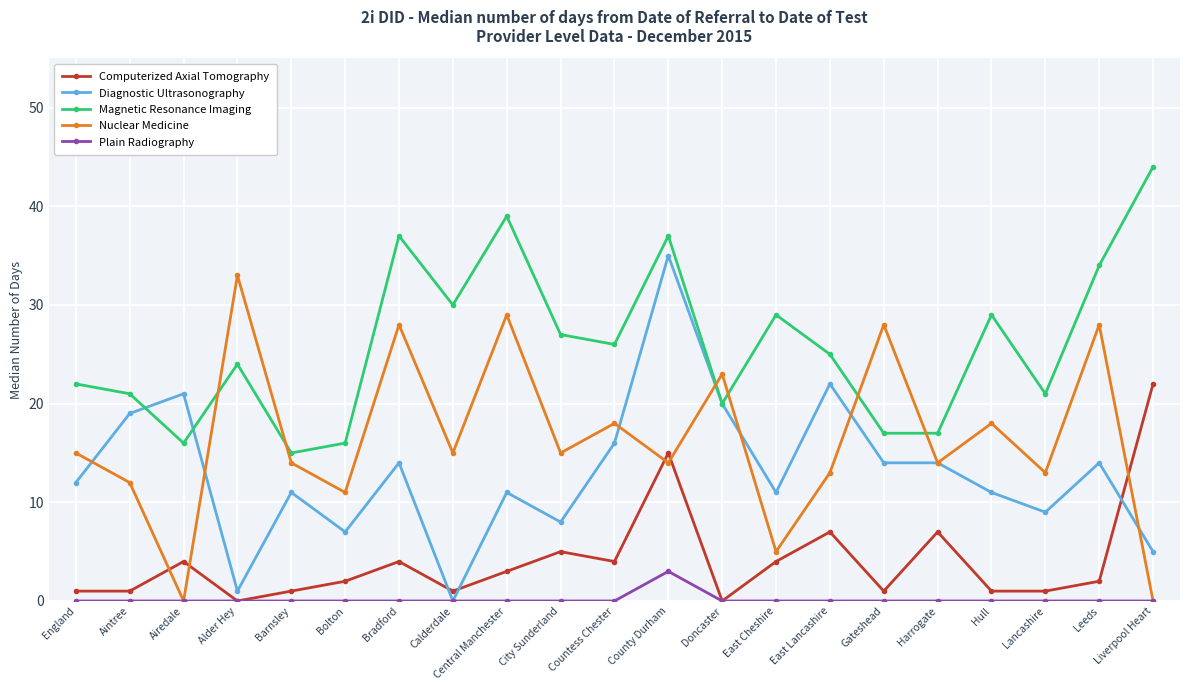

Read the Nuclear Medicine value at Countess Chester.

18